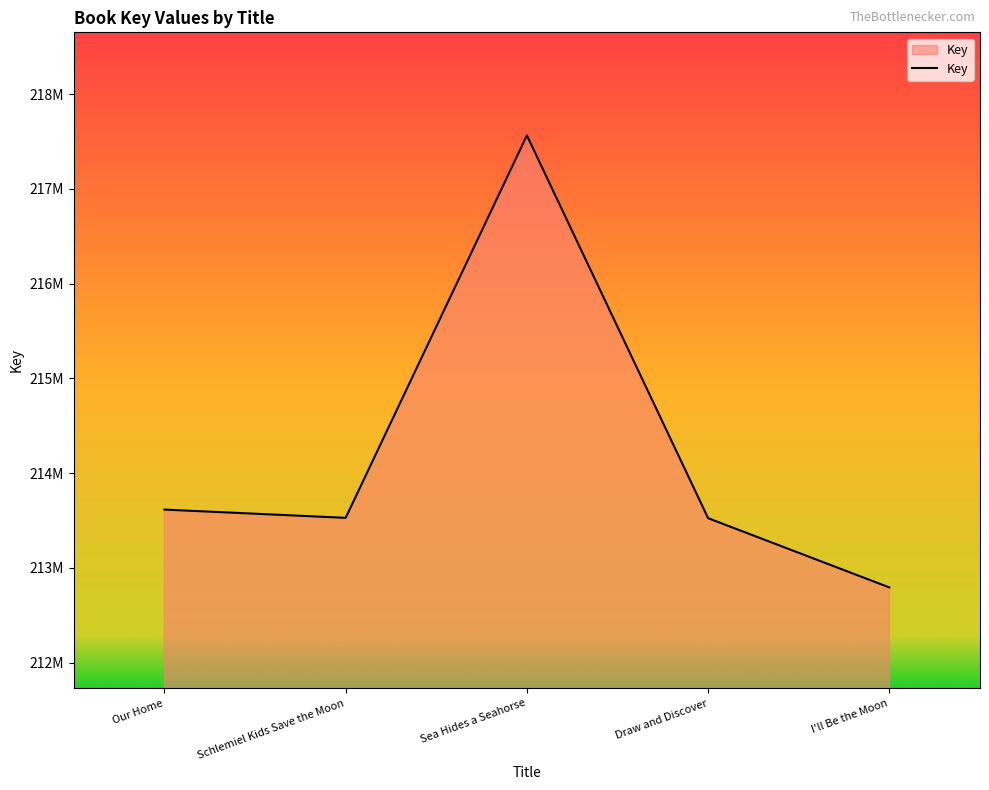

How many interior local peaks (higher than both neighbors) does the data have?

1